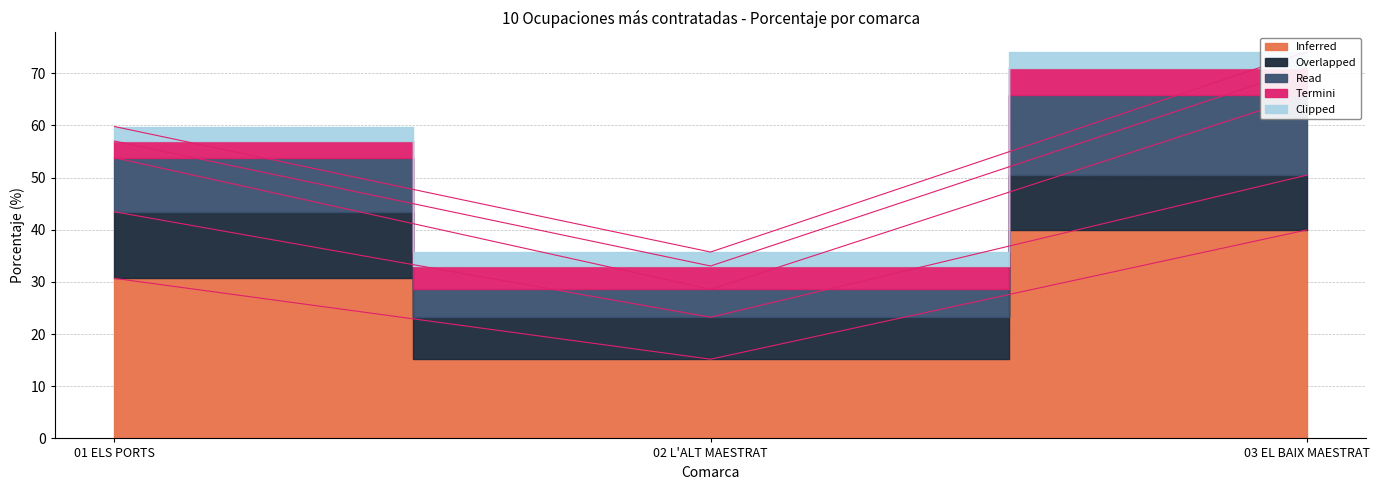

True or false: Overlapped has a value of 12.8 at 01 ELS PORTS.

True